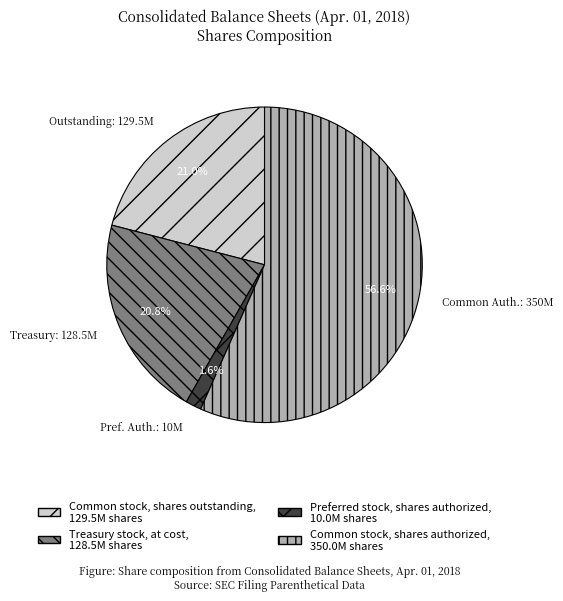

Count the number of slices in the pie.

4